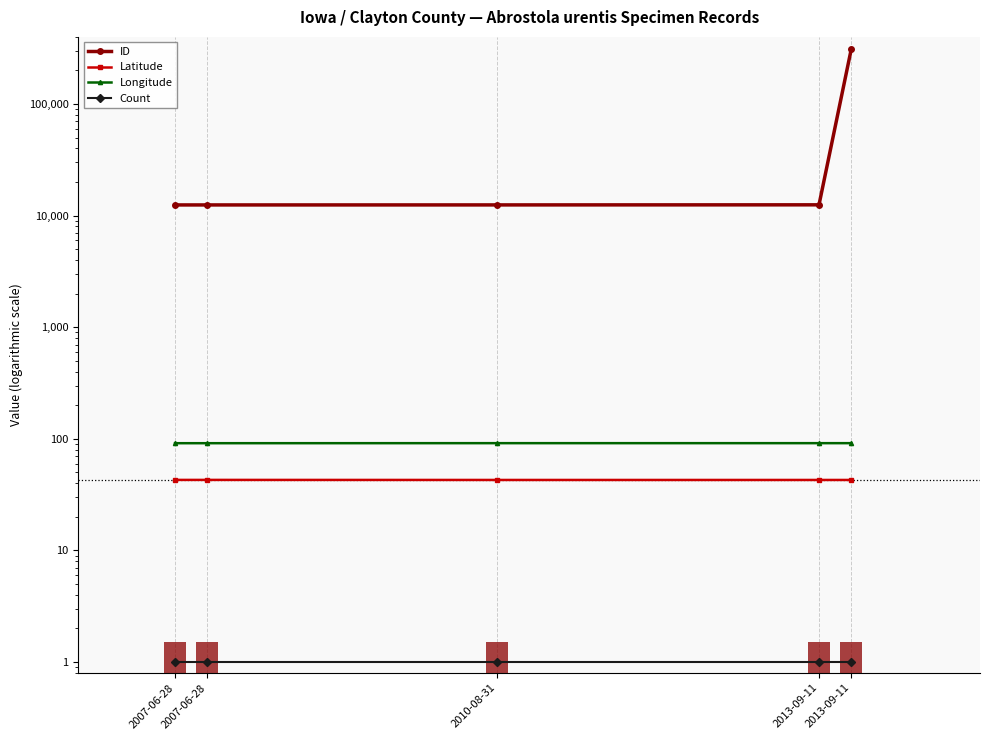

Which series has the largest total across all categories?

ID